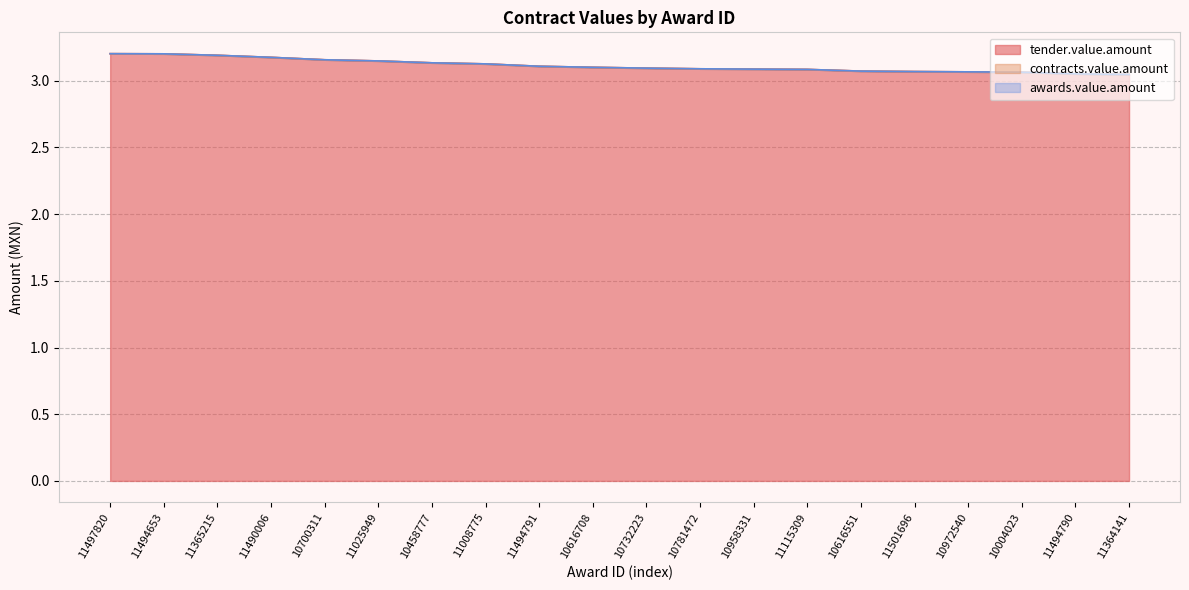

What position from the right is 10781472?

9